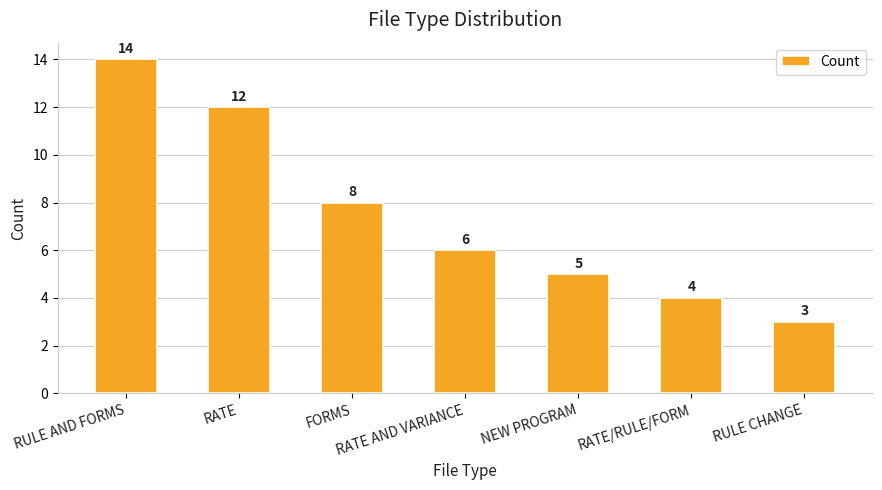

What is the difference between the maximum and minimum values?

11